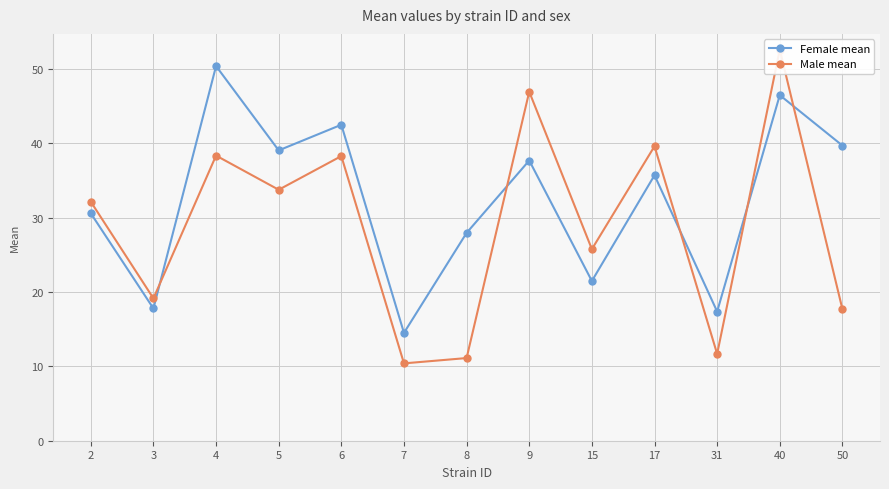

Reading left to right, extract all data points from this chart.

Female mean: 30.6	17.8	50.4	39.0	42.5	14.5	27.9	37.7	21.5	35.7	17.4	46.5	39.7
Male mean: 32.1	19.1	38.3	33.8	38.3	10.4	11.1	46.9	25.8	39.6	11.7	52.6	17.7